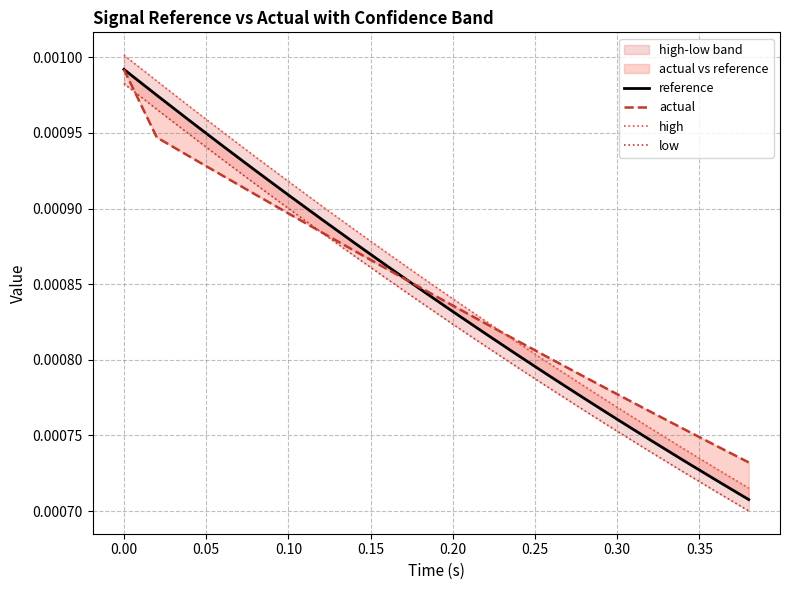

How many lines are shown in the chart?

4